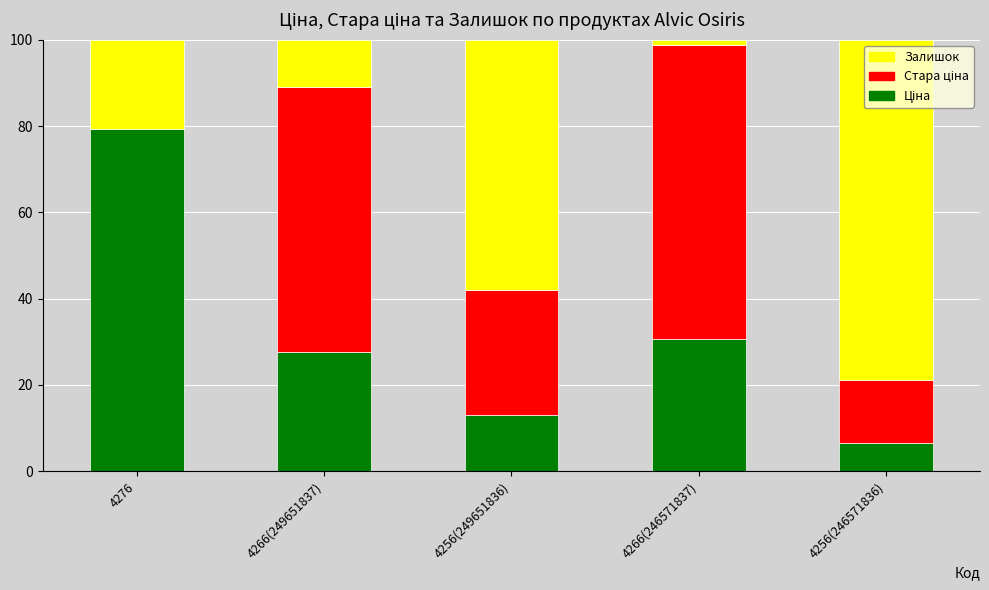

What is the total value across all series at 4256(249651836)?

100.0